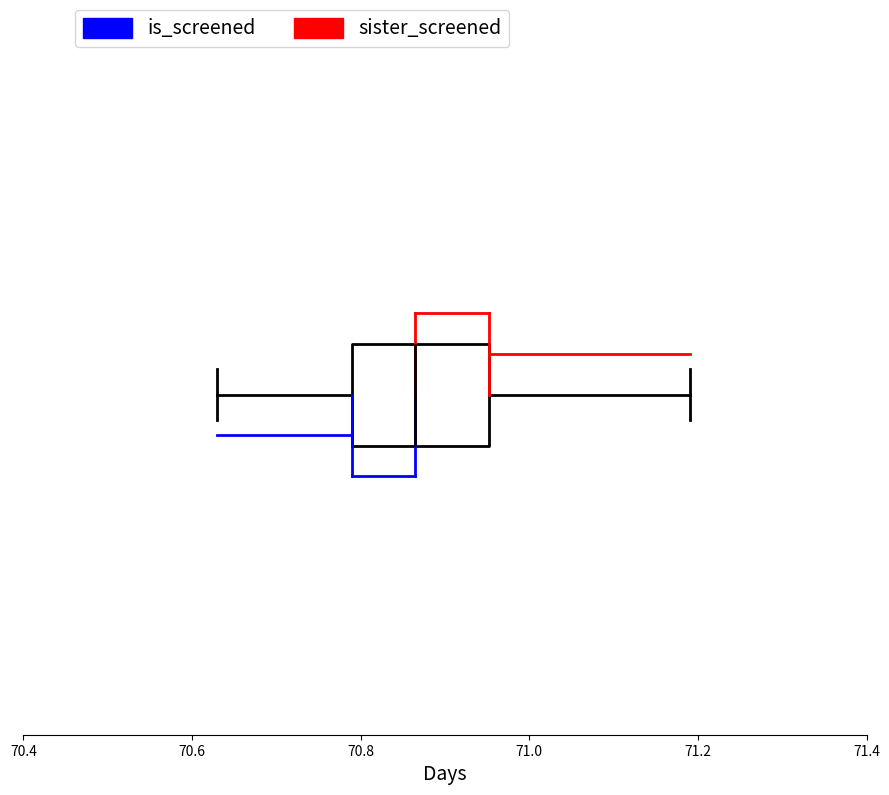

Transcribe this box plot: give where the median line is, the range the box spans, and where the two whiskers end, as read against the x-axis. The values are not printed on the chart, so give them approximately, as read against the axis.

median 70.86, box 70.80 to 70.96, whiskers 70.64 to 71.20